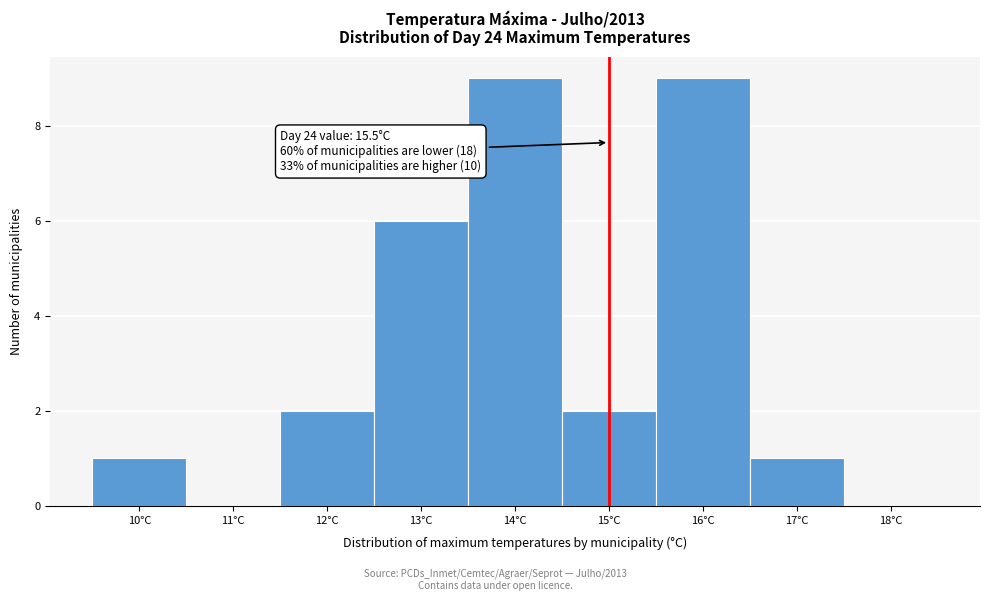

Reading right to left, list all the values displayed in this chart.

18°C=0	17°C=1	16°C=9	15°C=2	14°C=9	13°C=6	12°C=2	11°C=0	10°C=1